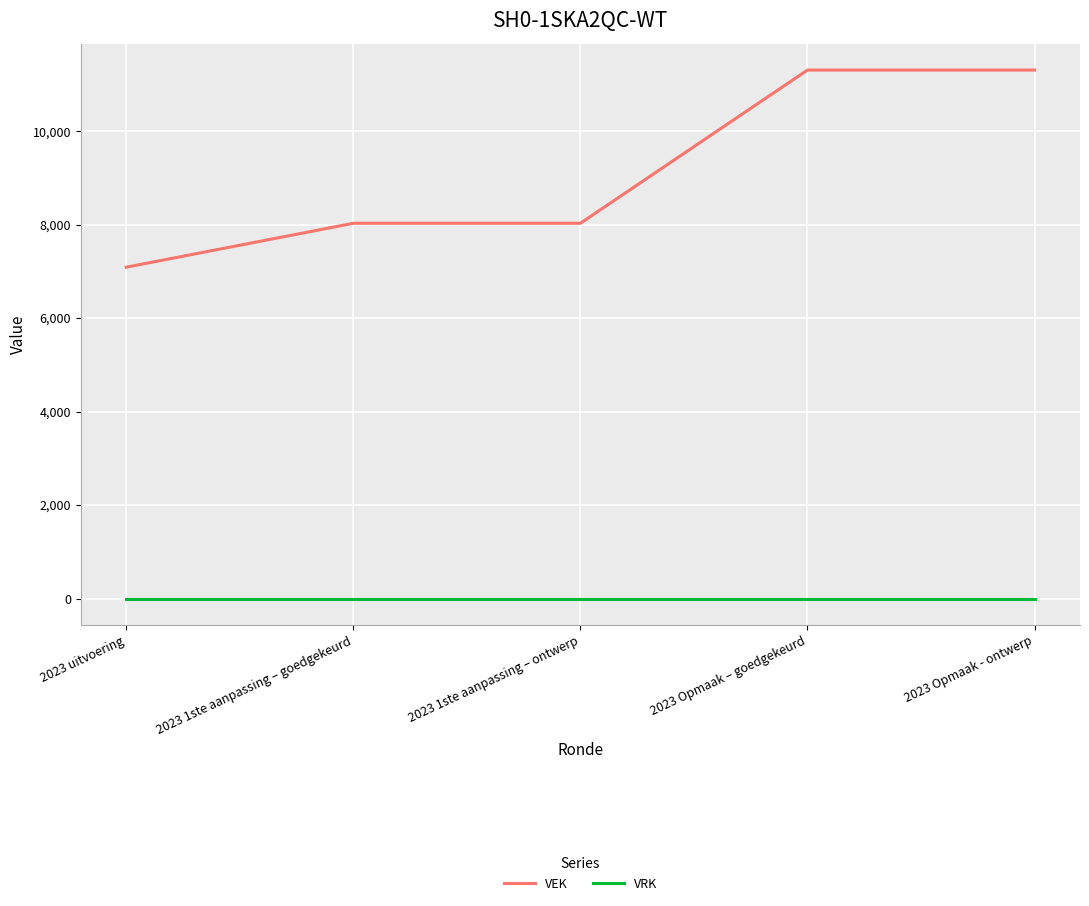

Reading left to right, extract all data points from this chart.

VEK: 2023 uitvoering=7089	2023 1ste aanpassing – goedgekeurd=8029	2023 1ste aanpassing – ontwerp=8029	2023 Opmaak – goedgekeurd=11307	2023 Opmaak - ontwerp=11307
VRK: 2023 uitvoering=0	2023 1ste aanpassing – goedgekeurd=0	2023 1ste aanpassing – ontwerp=0	2023 Opmaak – goedgekeurd=0	2023 Opmaak - ontwerp=0